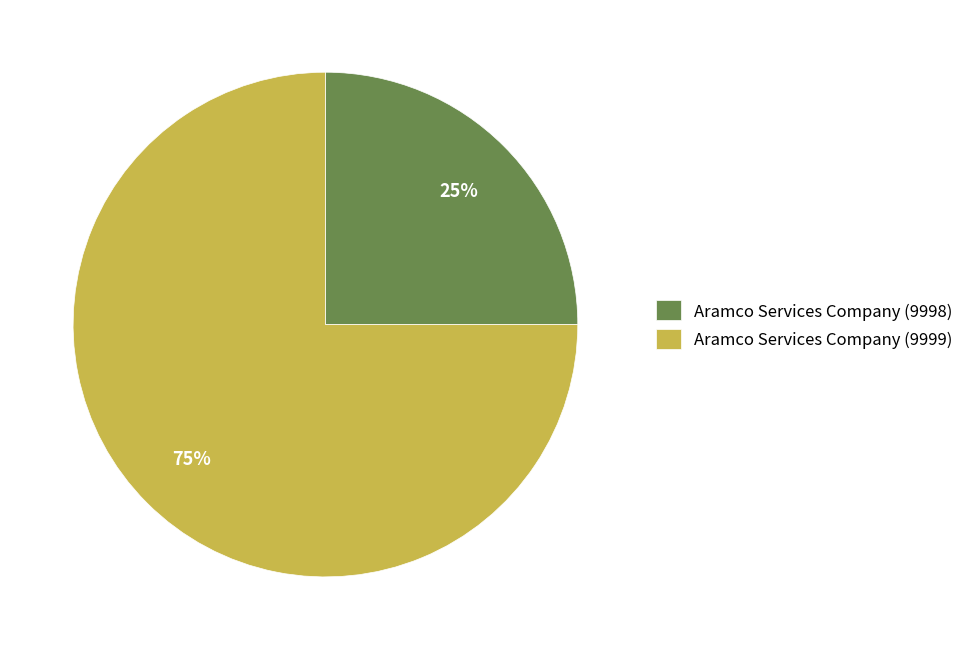

What is the ratio of the value at Aramco Services Company (9999) to the value at Aramco Services Company (9998)?

3.0